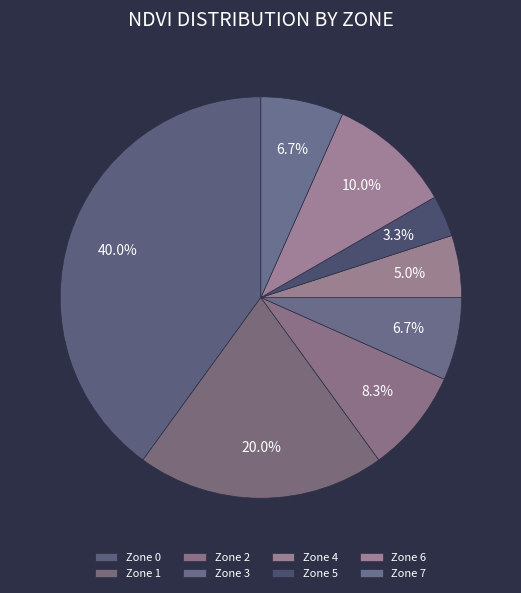

Which category has the smallest portion of the pie?

Zone 5